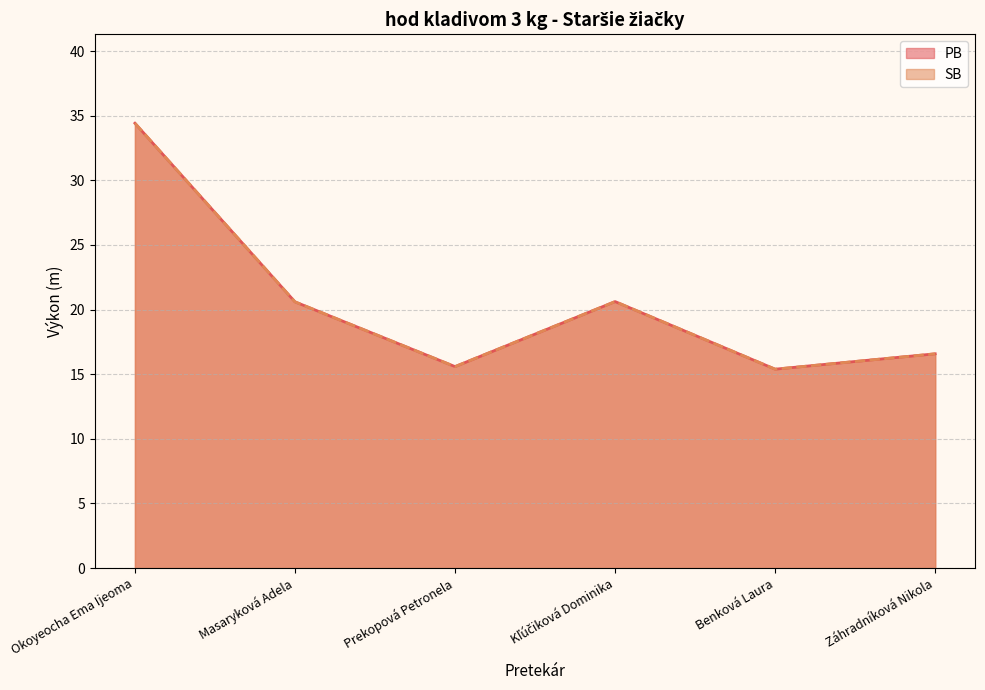

What are all the series names shown in the legend?

PB, SB